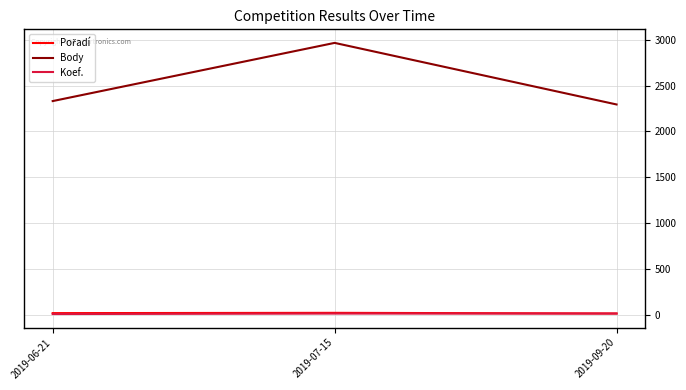

Is the value of Koef. at 2019-06-21 greater than the value of Body at 2019-09-20?

No